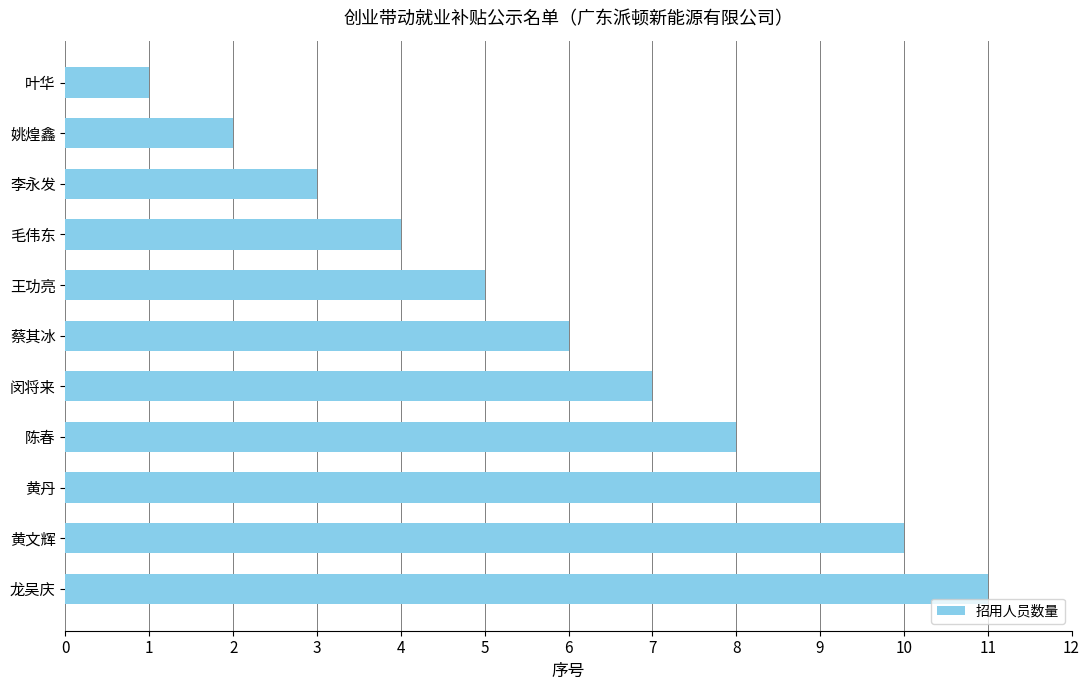

Rank the categories by value from highest to lowest.

龙吴庆, 黄文辉, 黄丹, 陈春, 闵将来, 蔡其冰, 王功亮, 毛伟东, 李永发, 姚煌鑫, 叶华